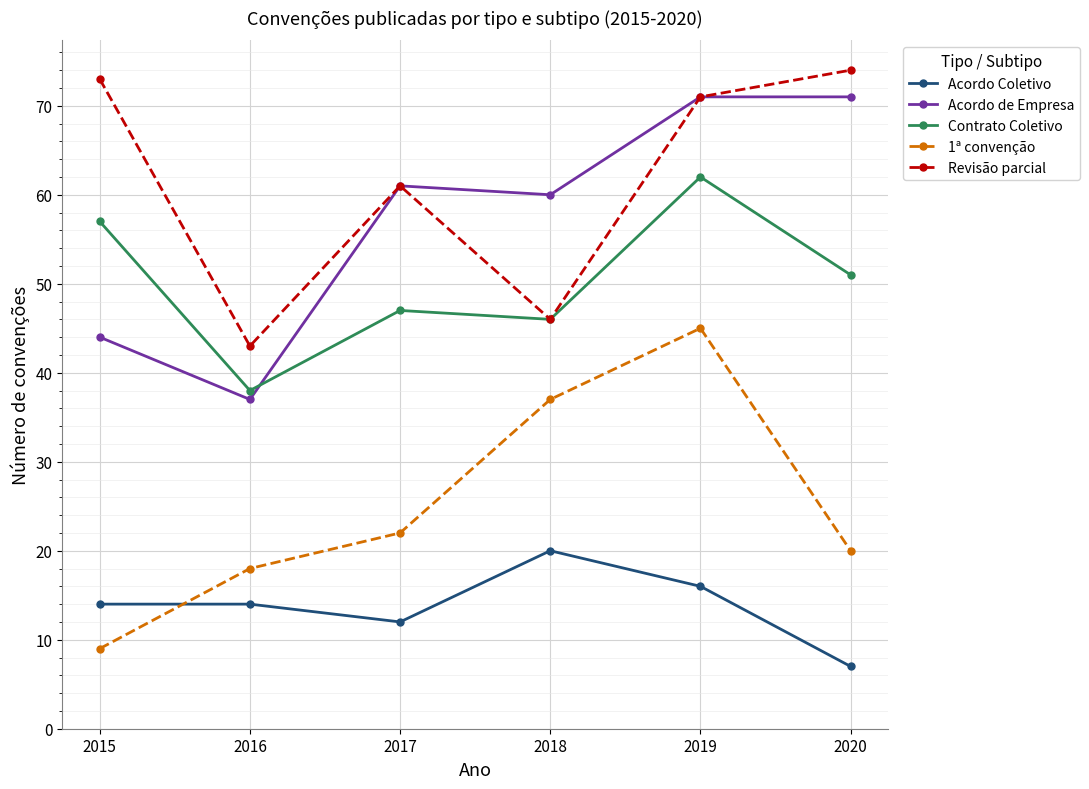

What is the minimum value for Contrato Coletivo?

38